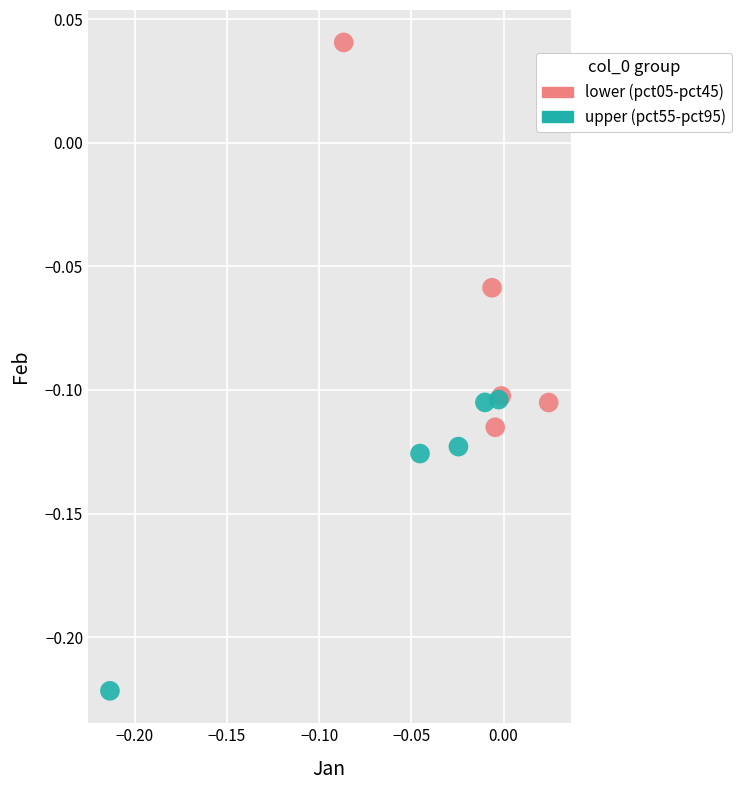

What are all the series names shown in the legend?

lower (pct05-pct45), upper (pct55-pct95)